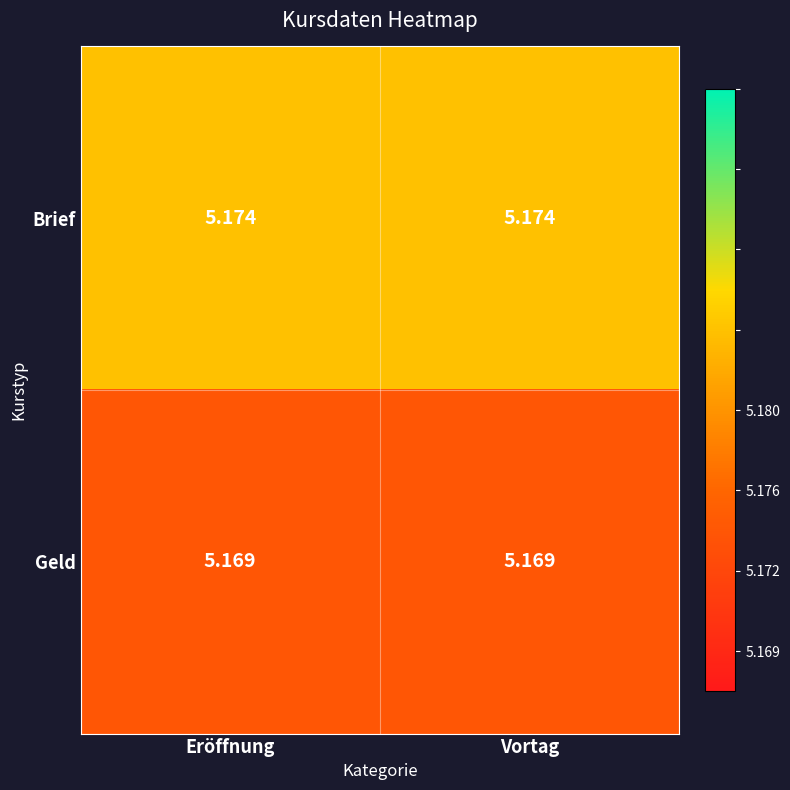

Which series has the largest total across all categories?

Brief